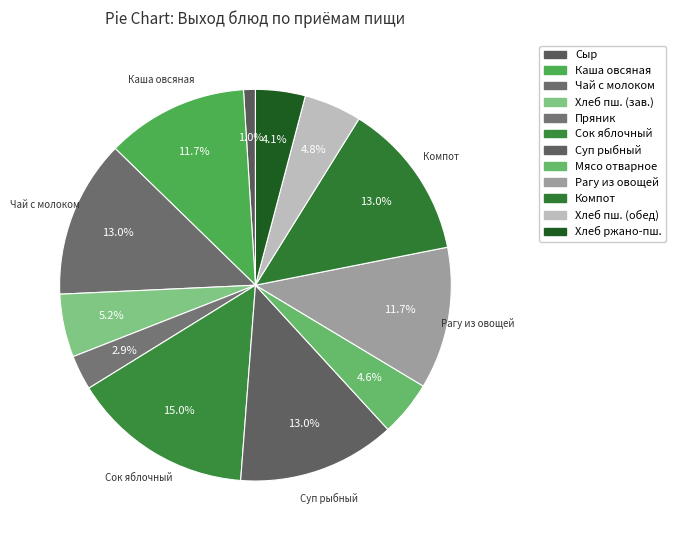

How many segments does this pie chart have?

12